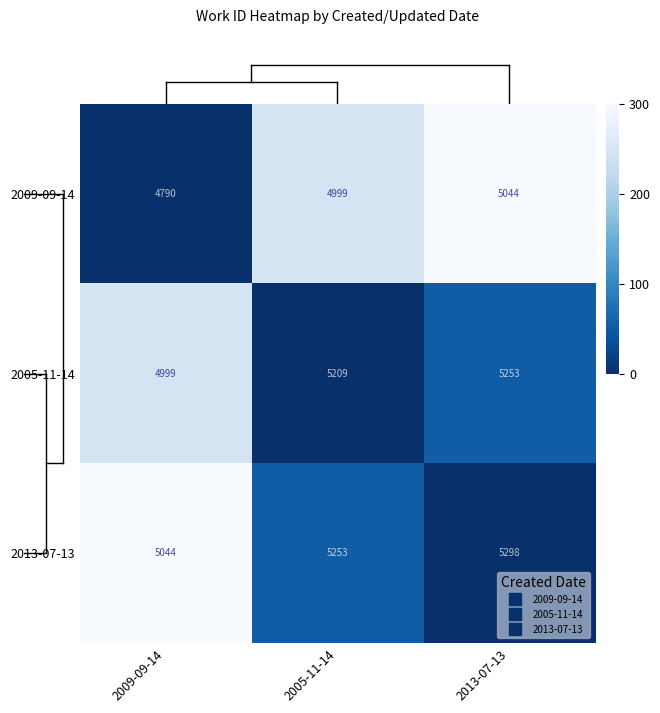

What is the spread (max minus min) of values at 2005-11-14?

254